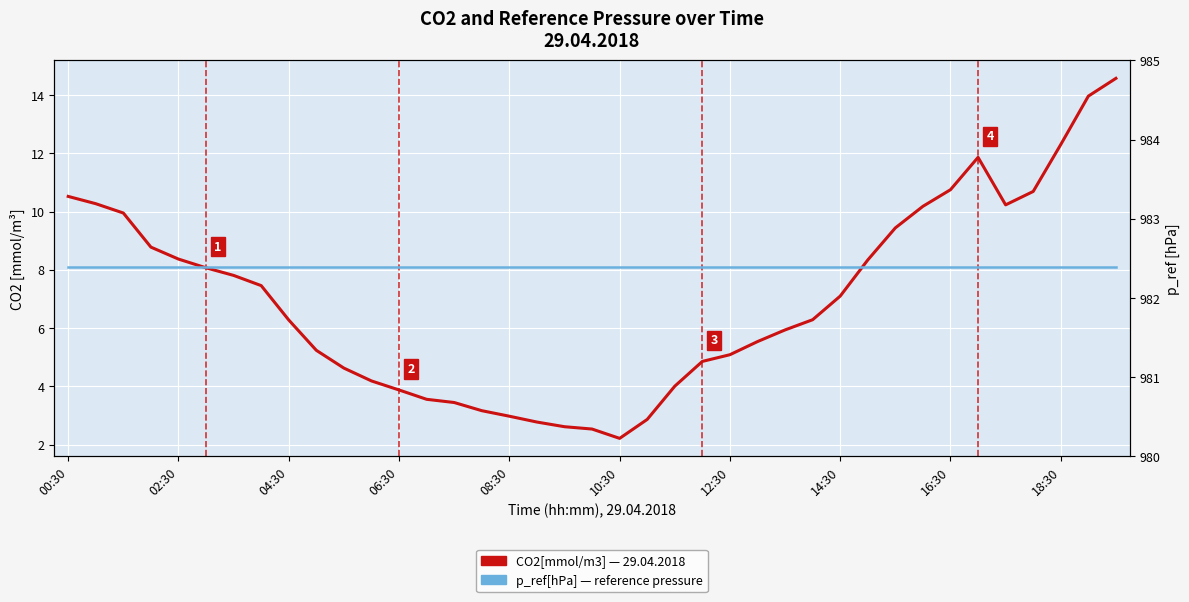

Is this an area chart (filled region under the line)?

No